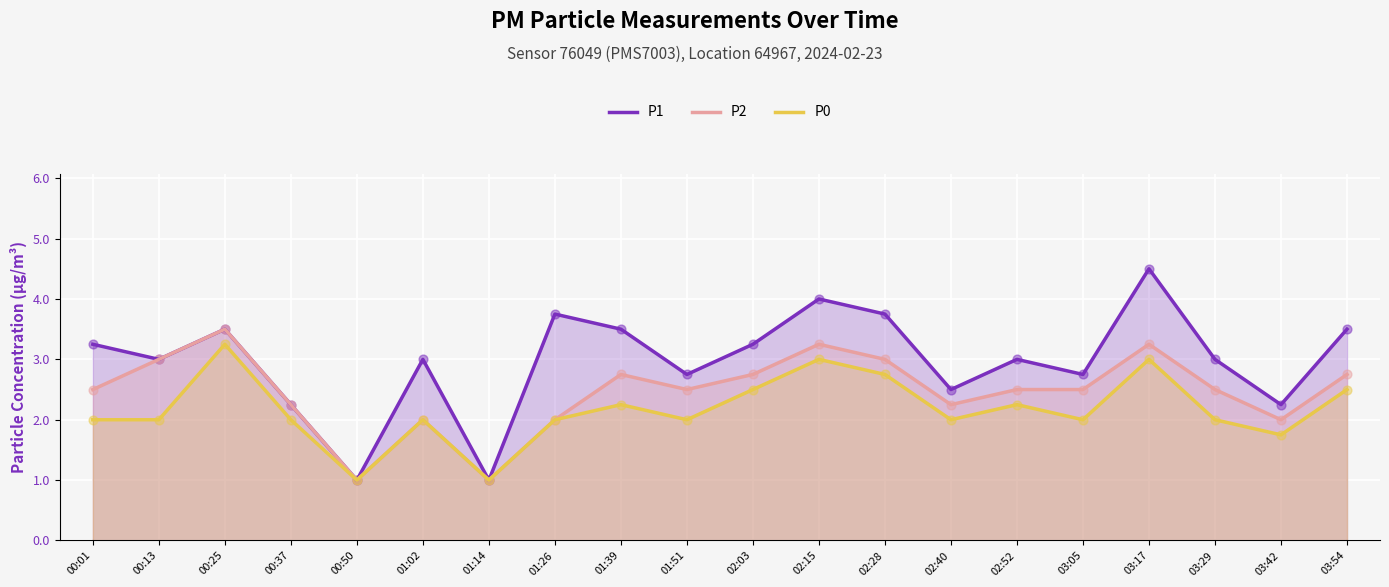

At how many categories does at least one series exceed 4?

1